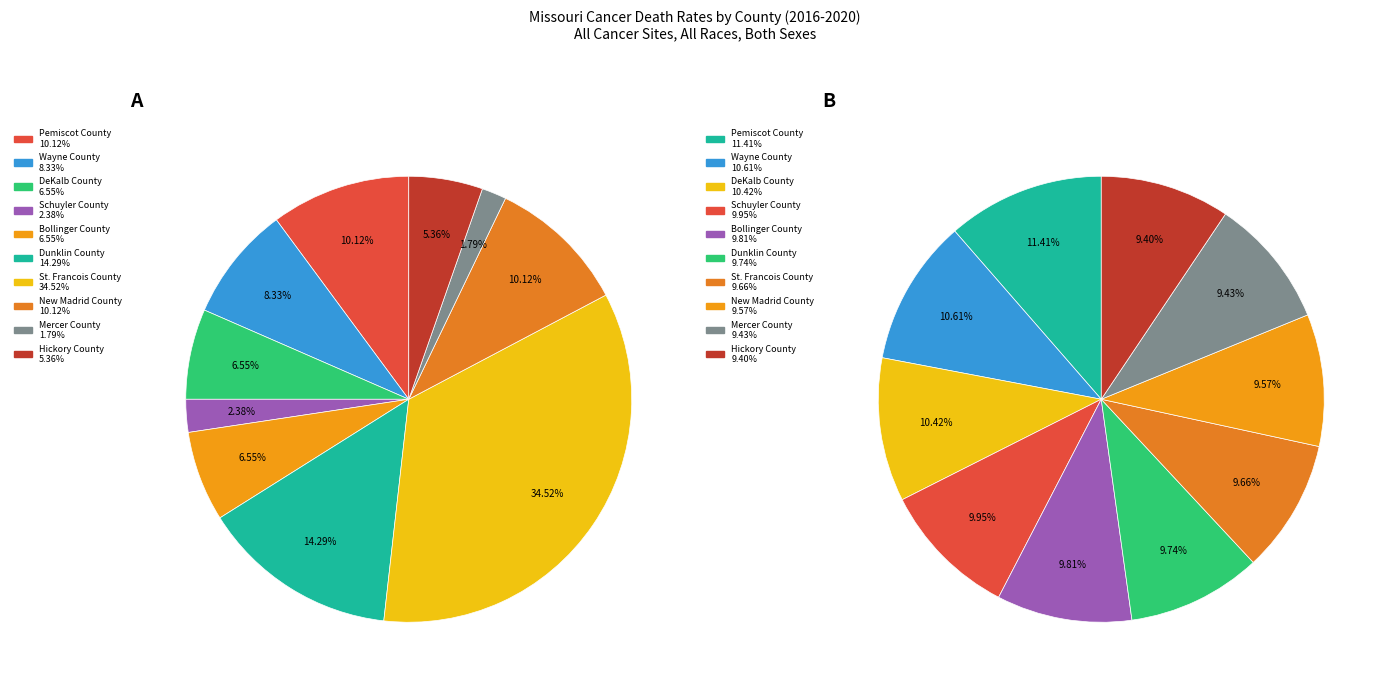

What percentage is the New Madrid County slice, to the nearest percent?

10%